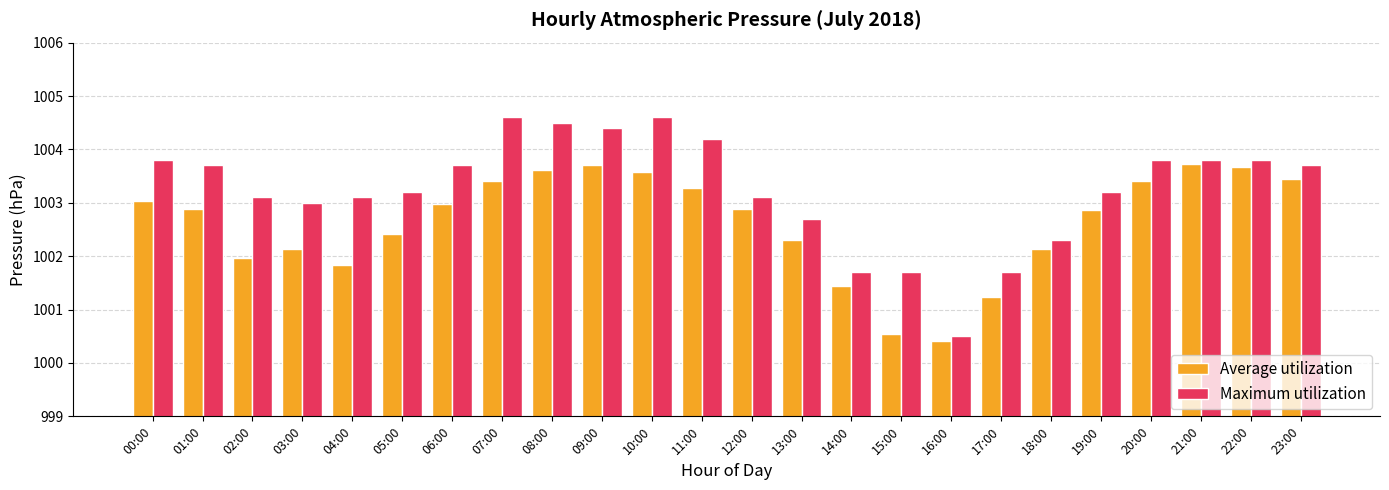

What is the difference between the maximum and minimum values in the Maximum utilization series?

4.1